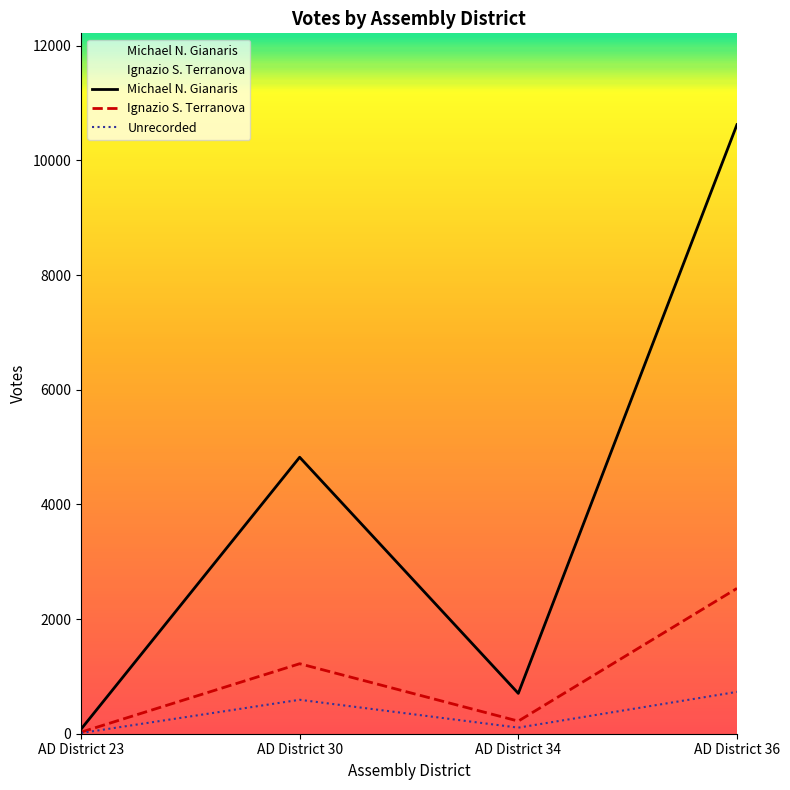

Is it true that Ignazio S. Terranova equals 3927 at AD District 36?

False